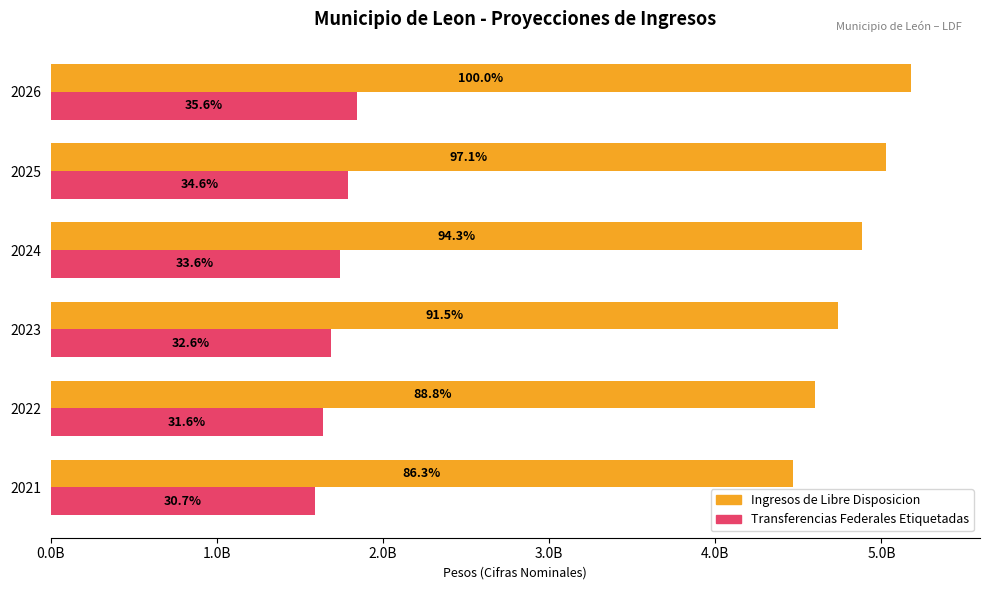

At how many categories does at least one series exceed 3568543062?

6